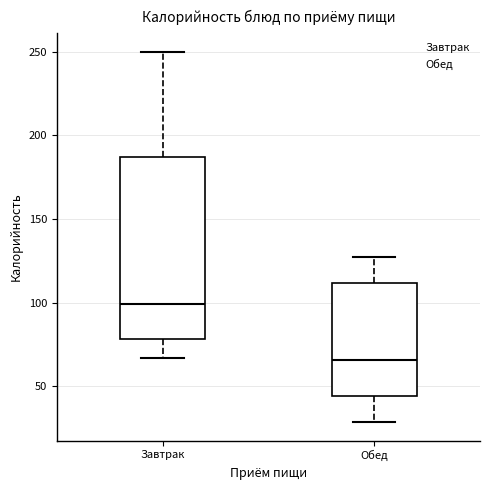

Where does the median line of the box for Завтрак sit on the y-axis? The values are not printed on the chart, so give them approximately, as read against the axis.

100